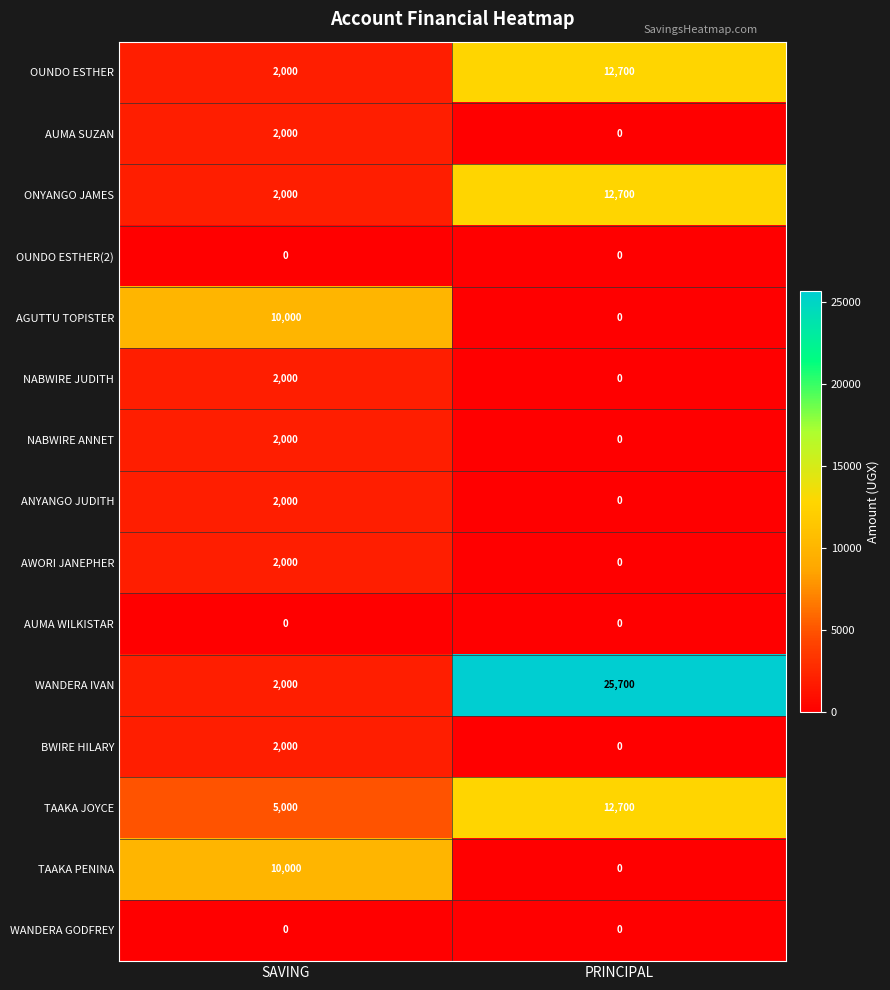

Which series has the widest spread of values?

WANDERA IVAN